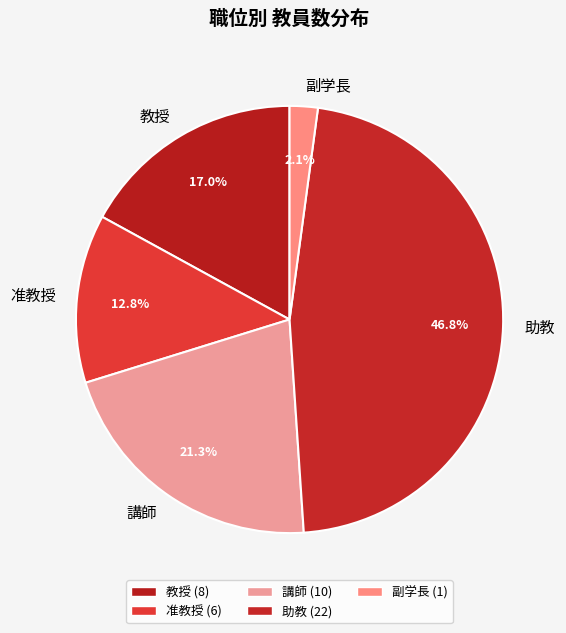

Rank the categories by value from highest to lowest.

助教, 講師, 教授, 准教授, 副学長